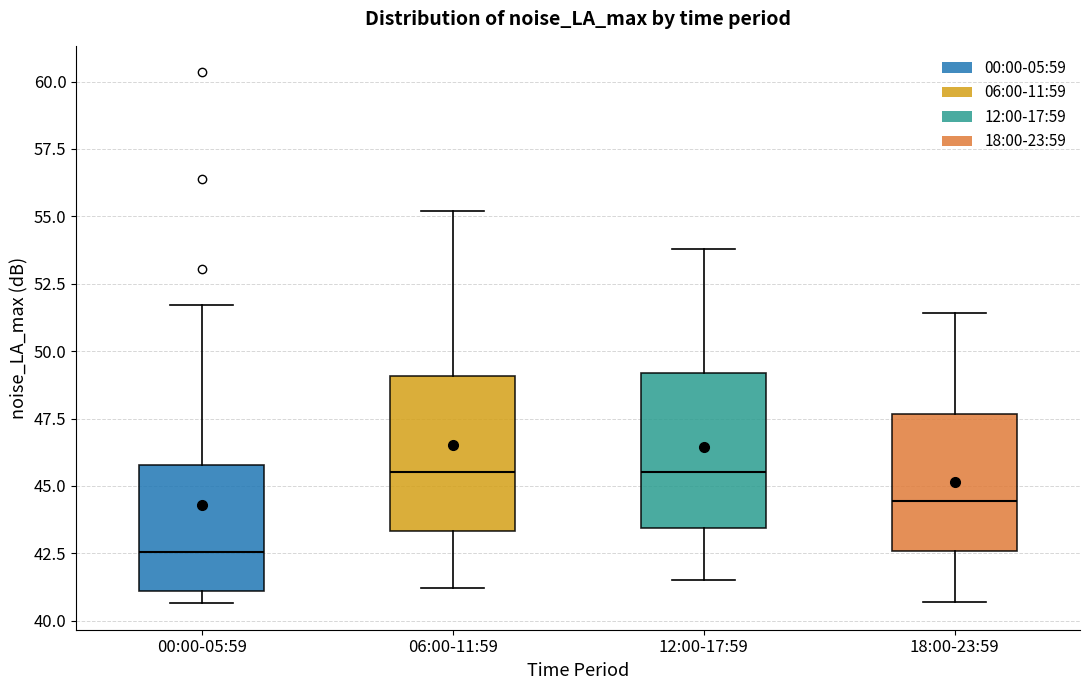

Reading left to right, read every box against the y-axis: the position of its median line, the range the box covers, and the ends of its whiskers. The values are not printed on the chart, so give them approximately, as read against the axis.

00:00-05:59: median 42.5, box 41.0 to 46.0, whiskers 40.5 to 51.5
06:00-11:59: median 45.5, box 43.5 to 49.0, whiskers 41.0 to 55.0
12:00-17:59: median 45.5, box 43.5 to 49.0, whiskers 41.5 to 54.0
18:00-23:59: median 44.5, box 42.5 to 47.5, whiskers 40.5 to 51.5